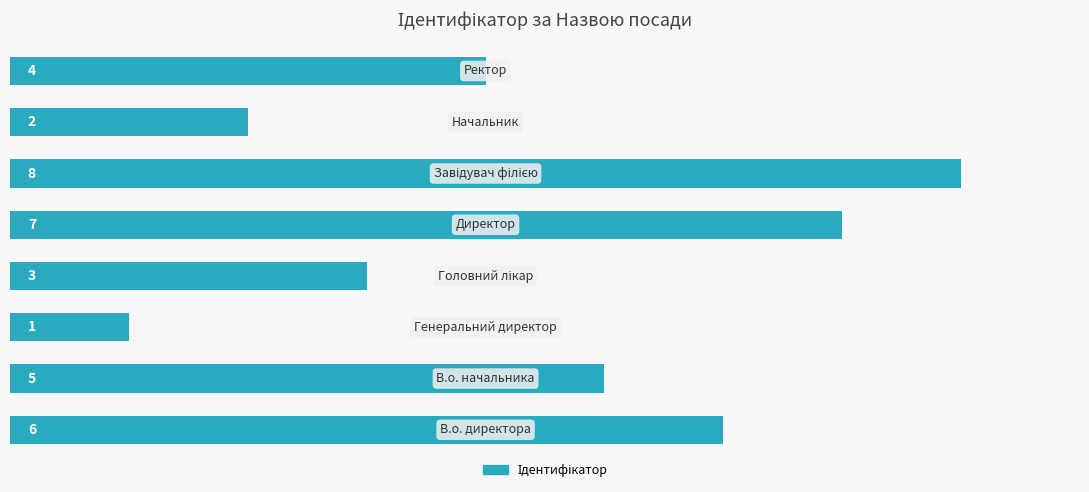

What is the maximum value shown in the chart?

8